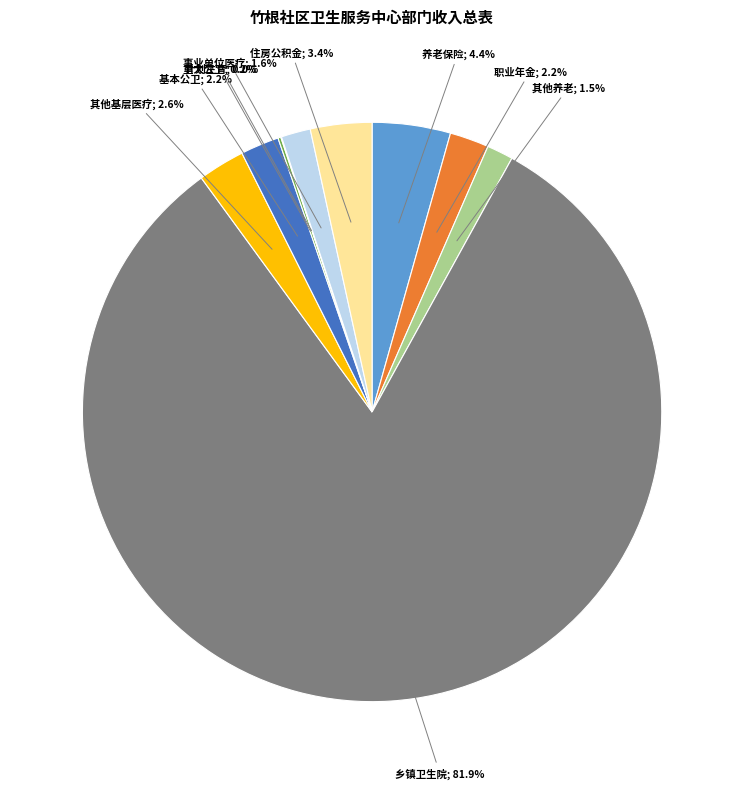

Does any single category account for the majority?

Yes